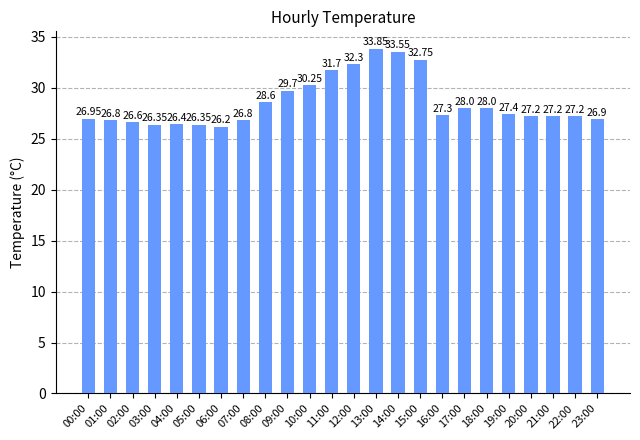

What is the change in value from 00:00 to 14:00?

+6.6